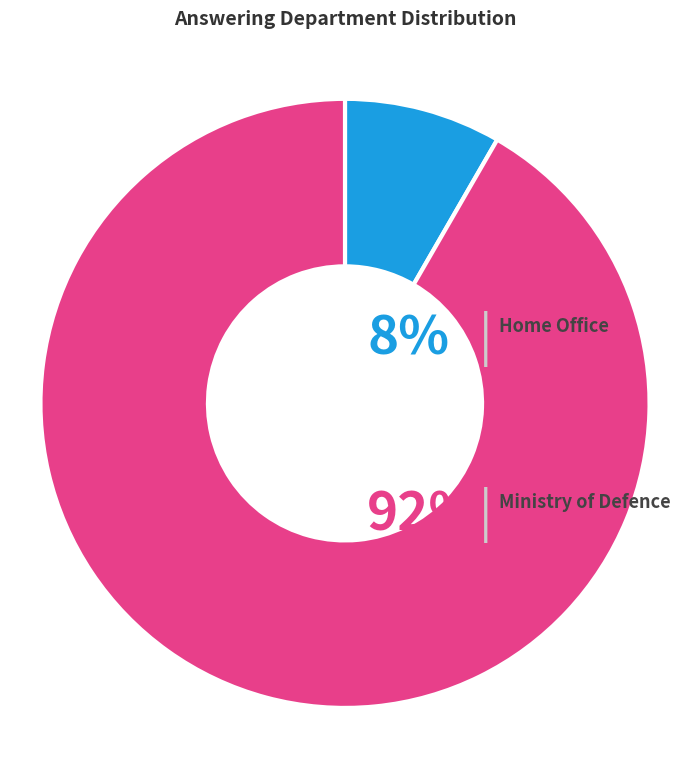

Does any single category account for the majority?

Yes